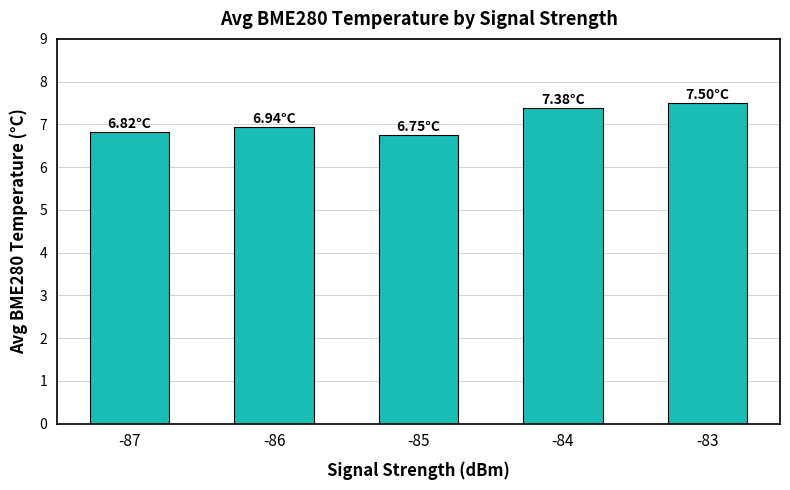

What is the sum of all values?

35.4